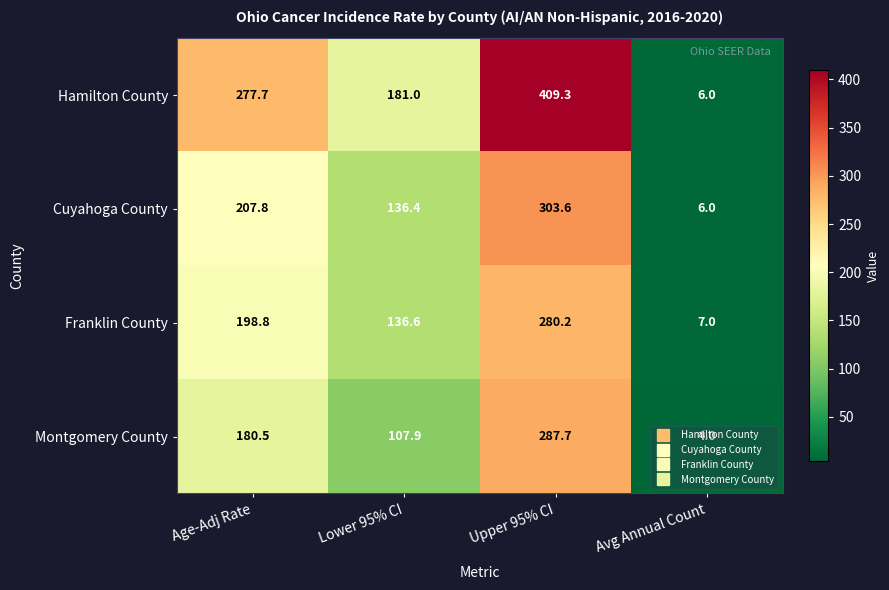

Where does the Franklin County series first go above 198?

Age-Adj Rate